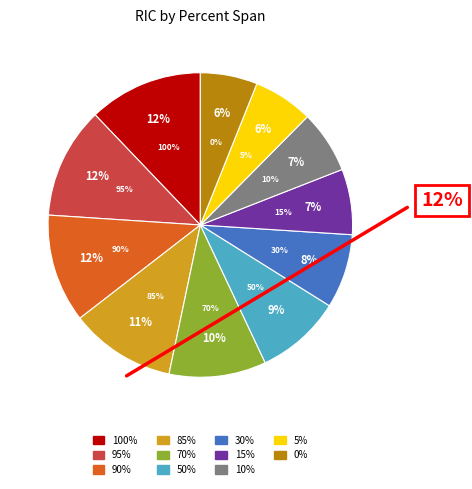

Is there any slice that represents more than half of the pie?

No